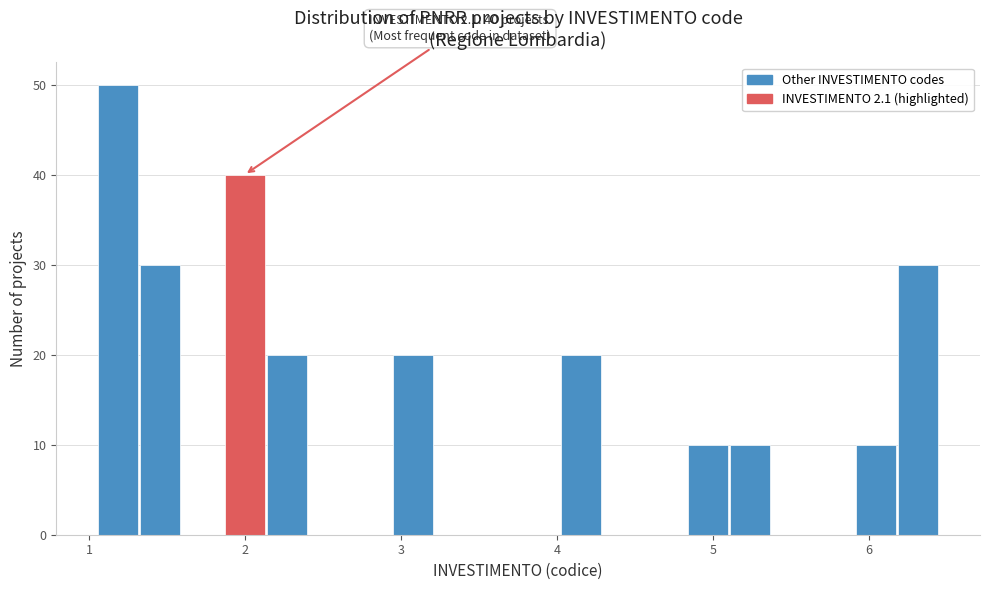

Read against the x-axis, roughly where is the centre of the tallest bar?

1.2